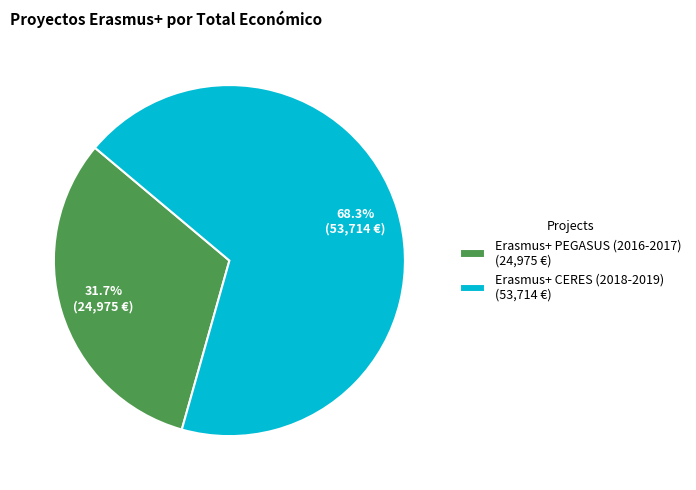

What is the majority slice?

Erasmus+ CERES (2018-2019)